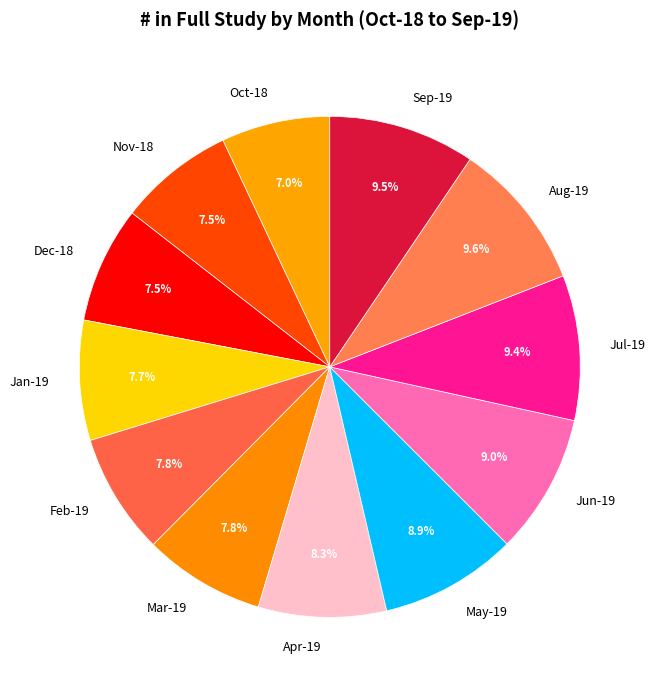

To the nearest percent, what portion does May-19 represent?

9%